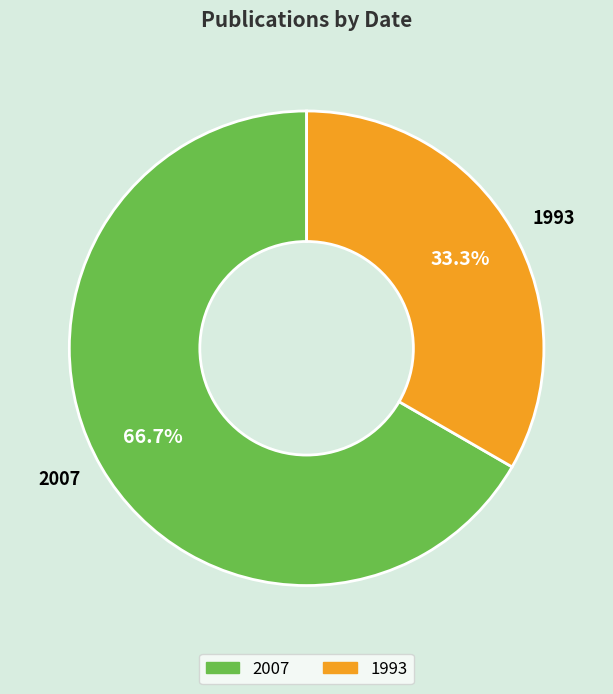

Which category has the smallest portion of the pie?

1993